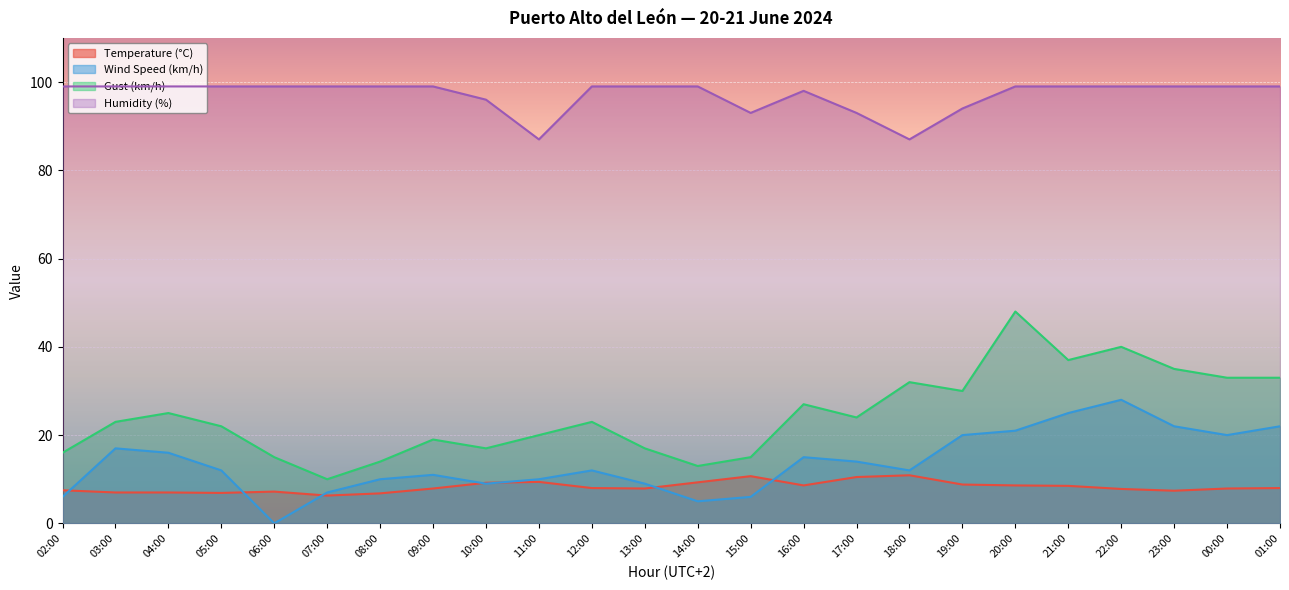

What is the difference between the maximum and minimum values in the Wind Speed (km/h) series?

28.0